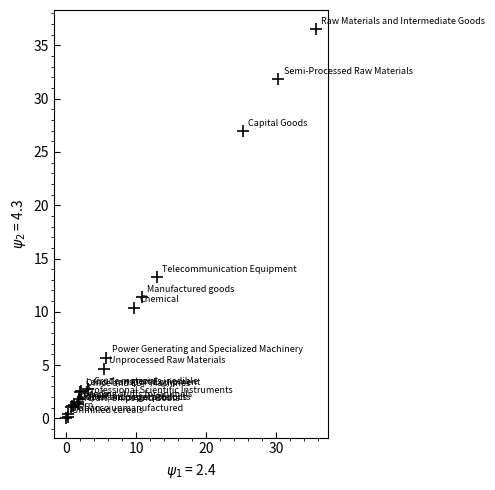

What Y value in the scatter plot is closest to 18?

13.2